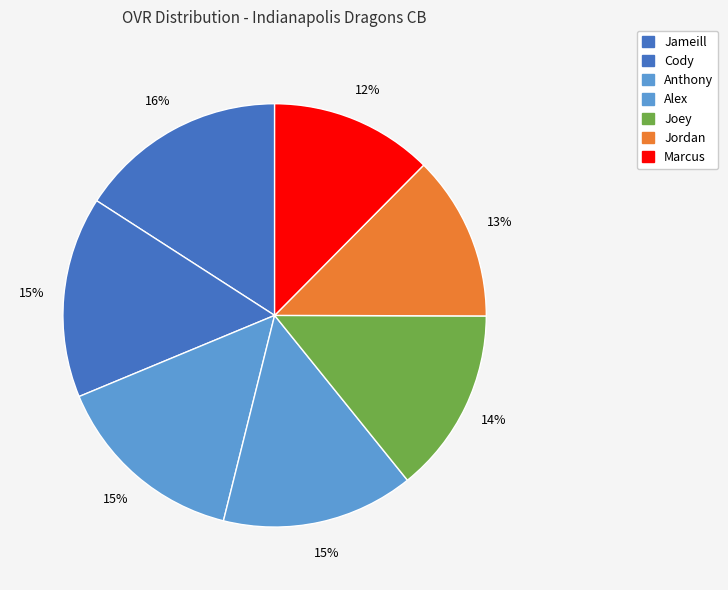

Is it true that Alex is 15% of the pie?

True